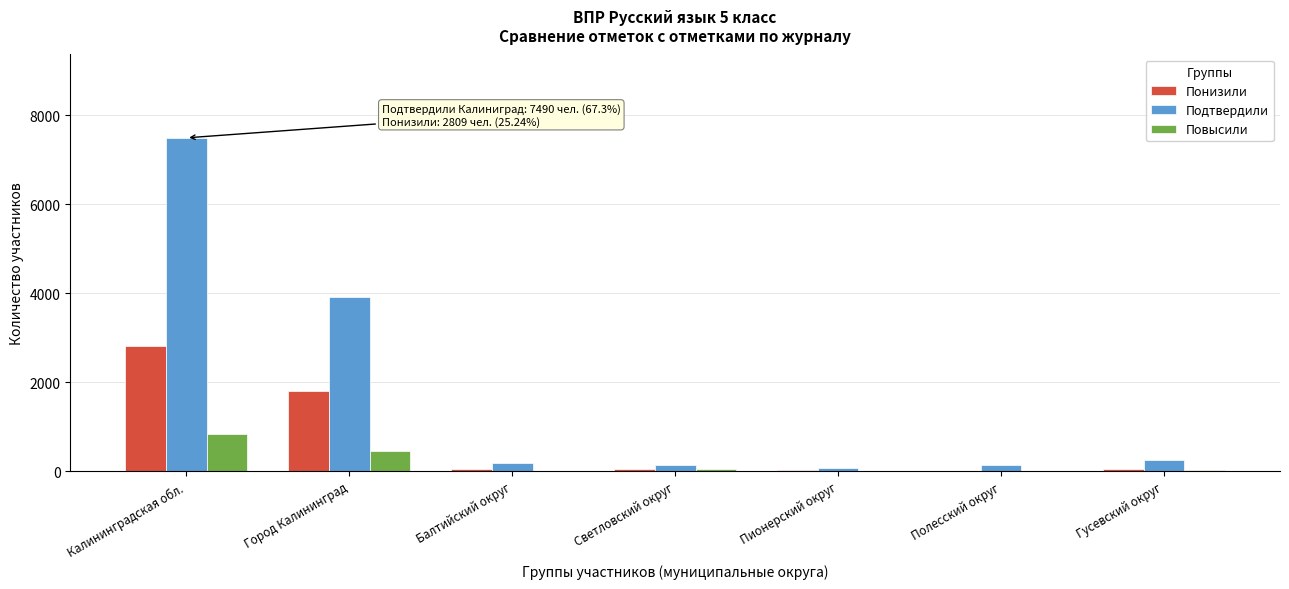

Between Город Калининград and Пионерский округ, which series saw the biggest shift?

Подтвердили